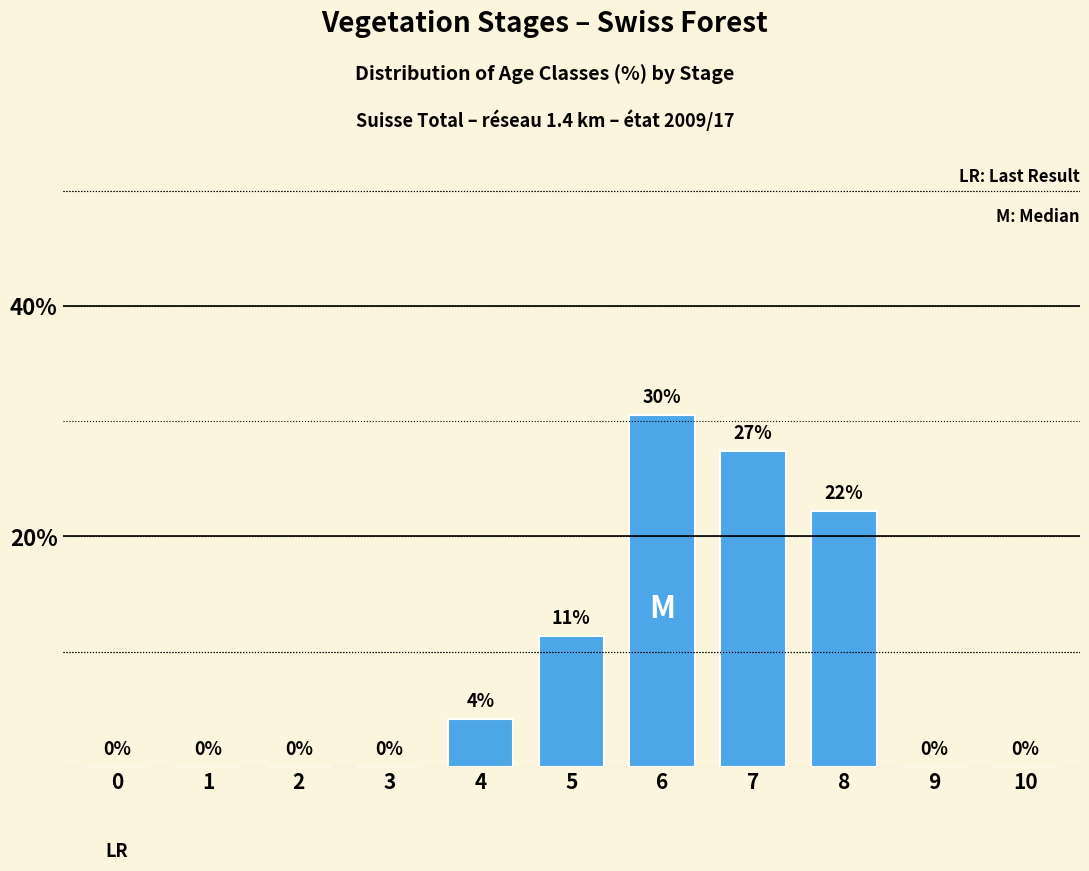

The chart shows a value of 22.2 at 8. True or false?

True